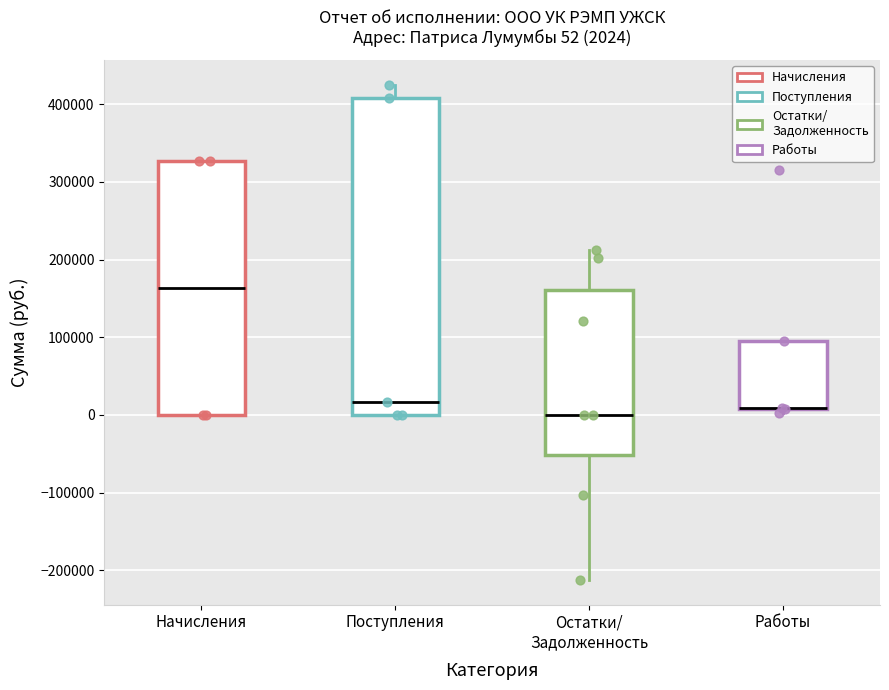

Which box is the tallest, from its lower edge to its upper edge?

Поступления